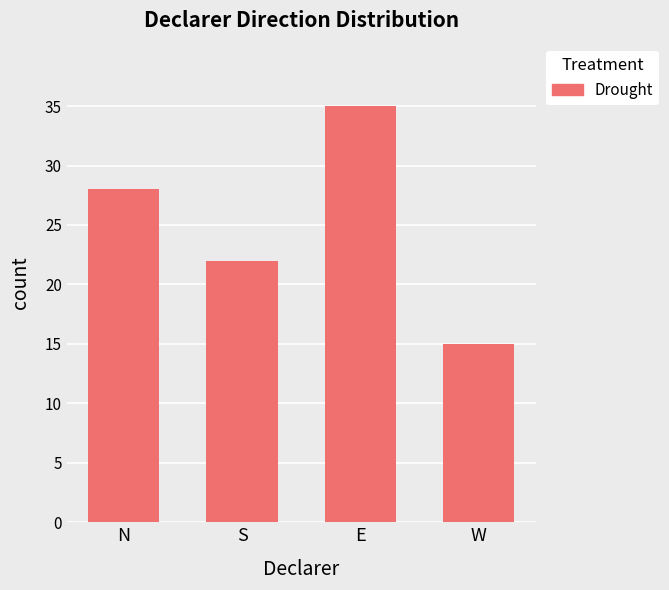

What value does the data have at W, to the nearest 10?

20